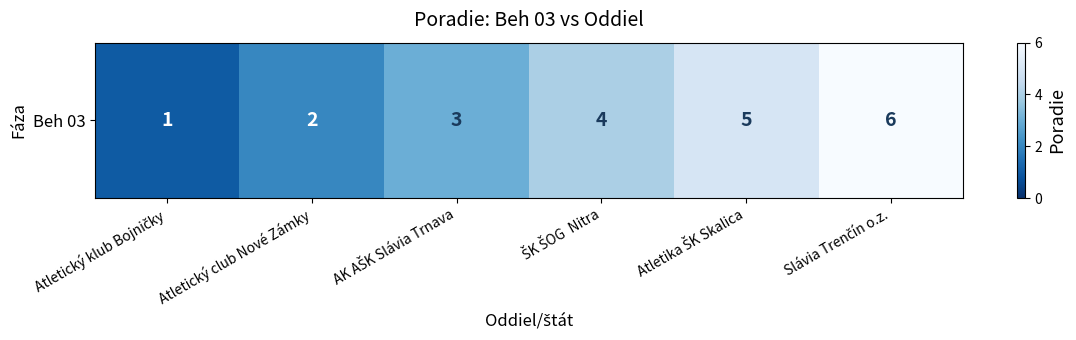

True or false: the data shows 1 at Atletický club Nové Zámky.

False